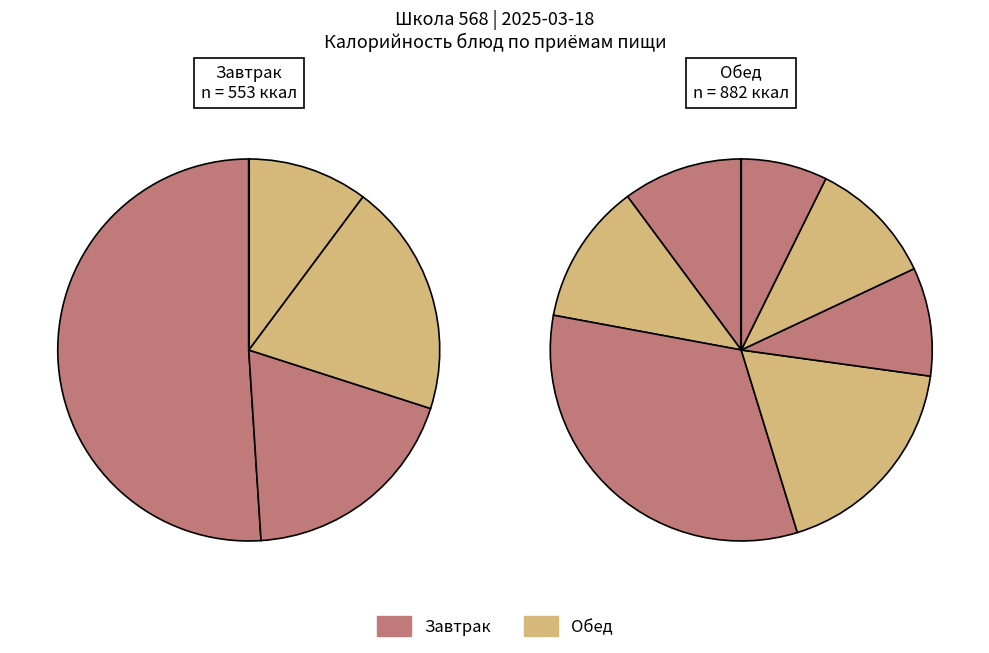

Combined, do фрукты and хлеб (бутерброд) account for over 50%?

No